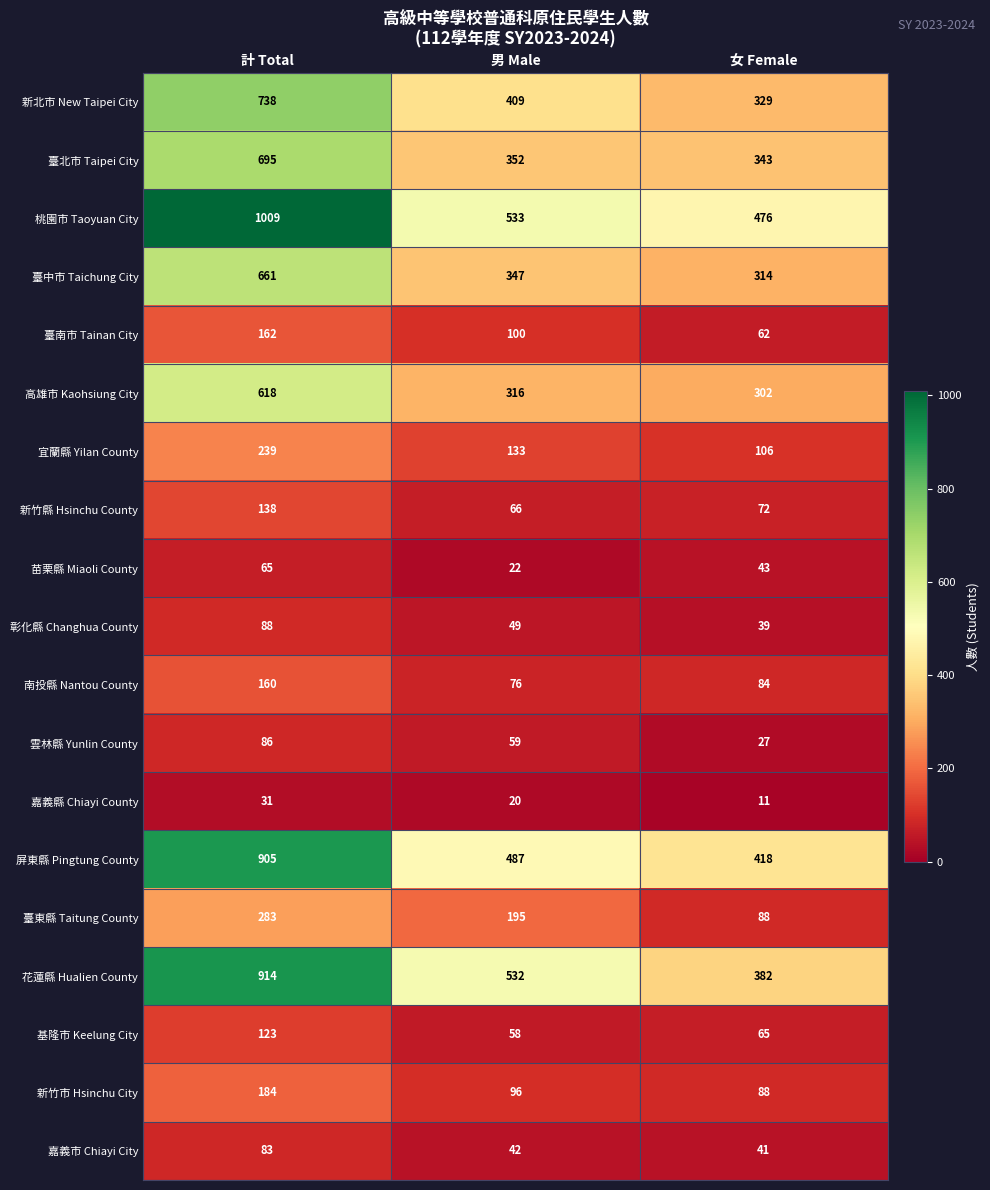

How many 雲林縣 Yunlin County values are between 27 and 86?

3